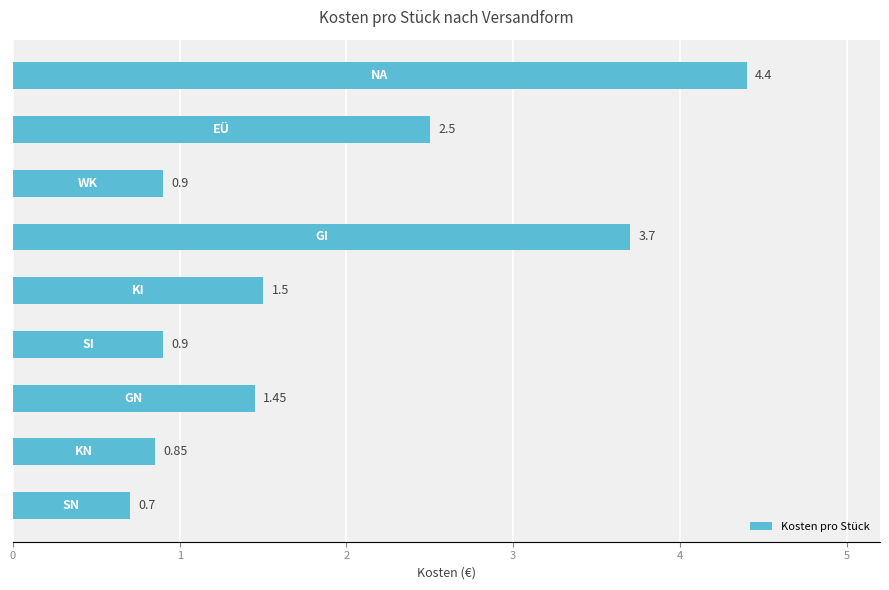

Which has a higher value, NA or KN?

NA